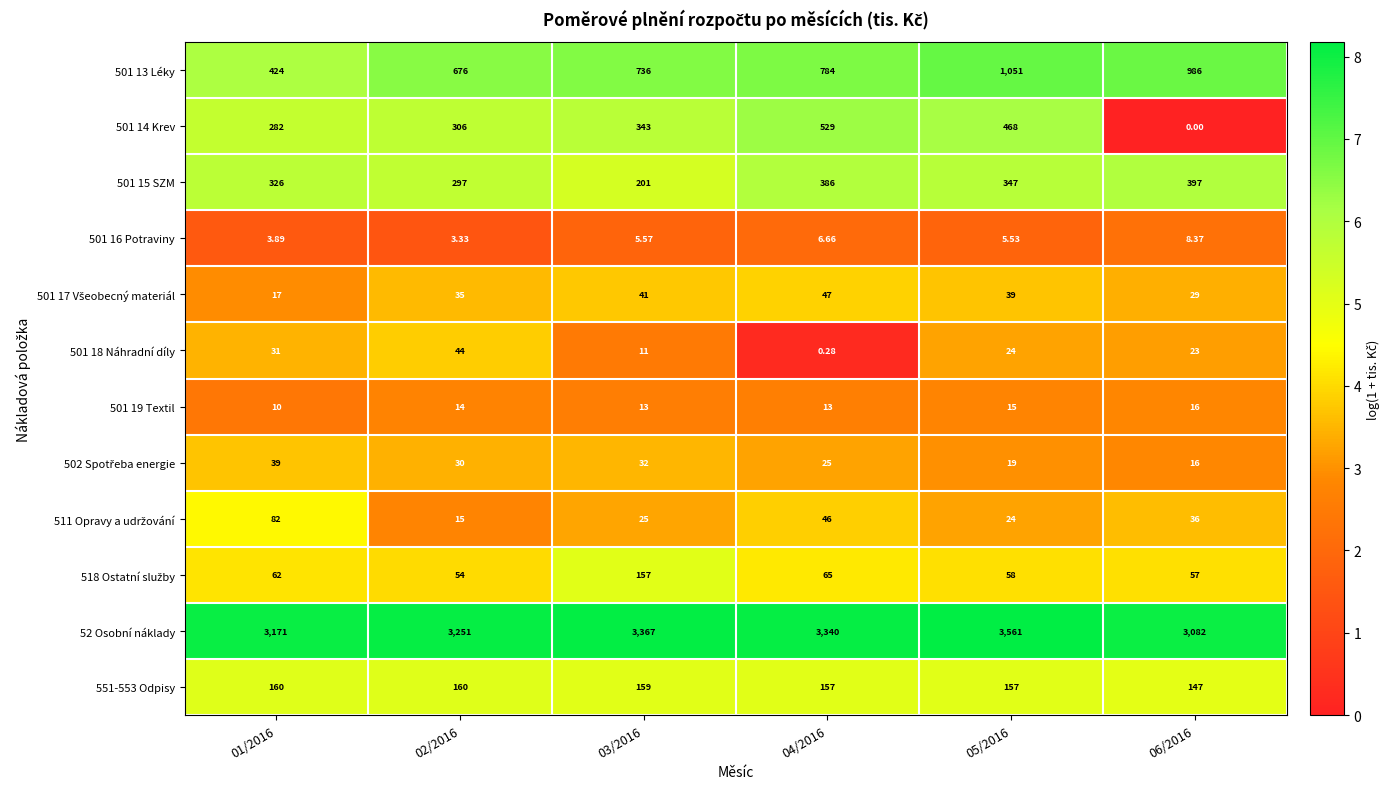

Count the number of categories in the chart.

6